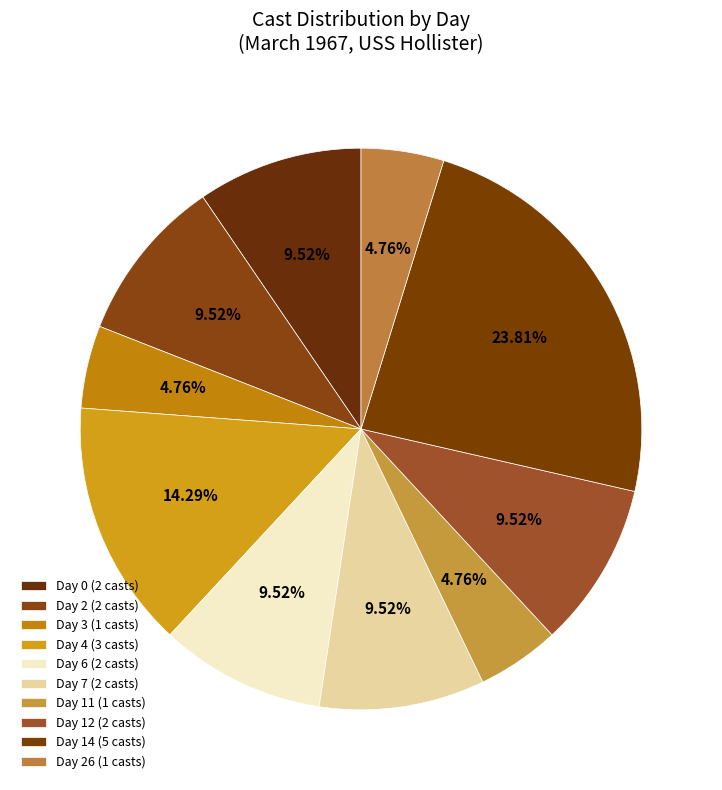

How many slices are in this pie chart?

10